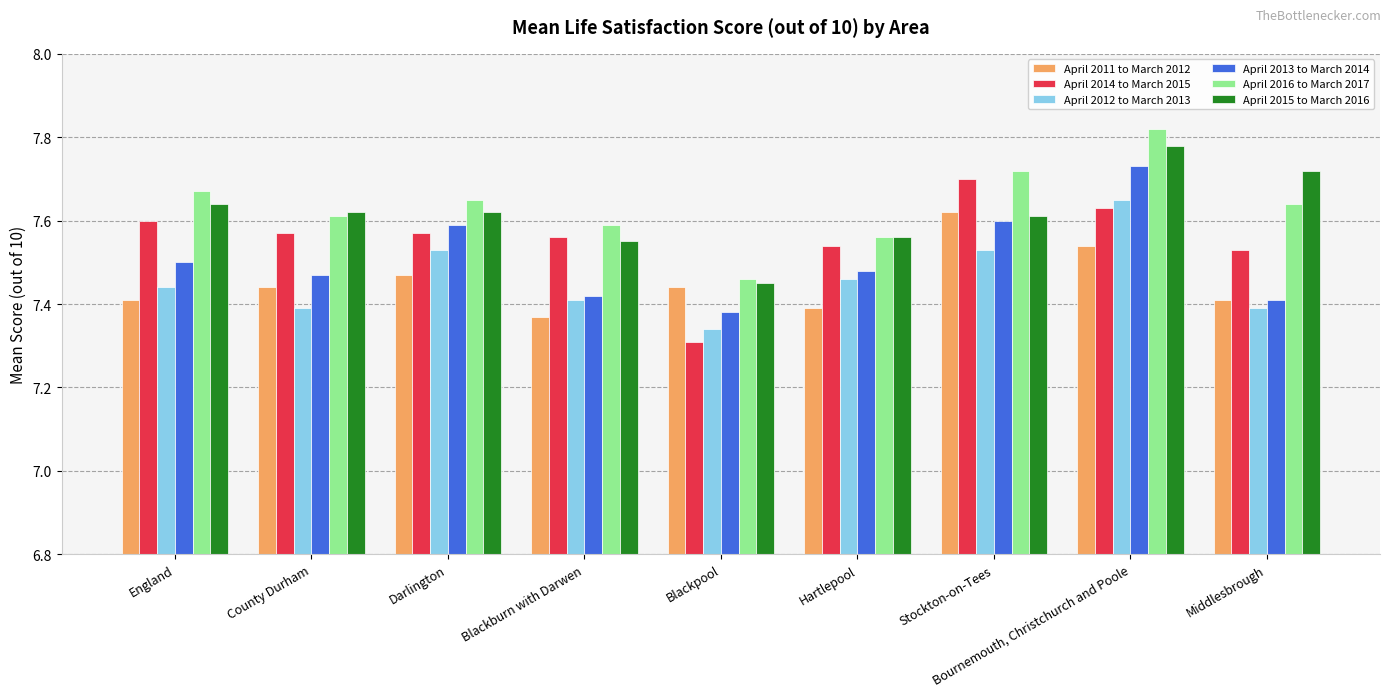

Count the number of categories in the chart.

9